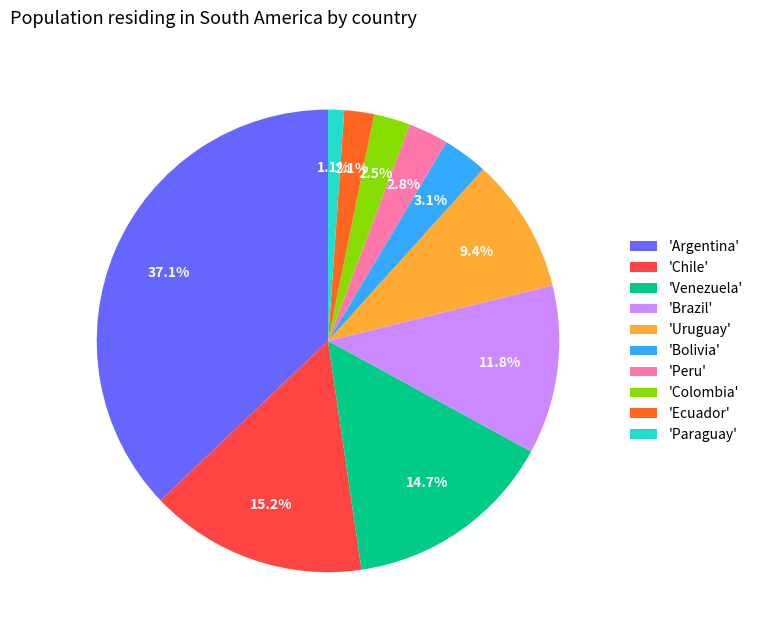

Is there a majority slice in this chart?

No